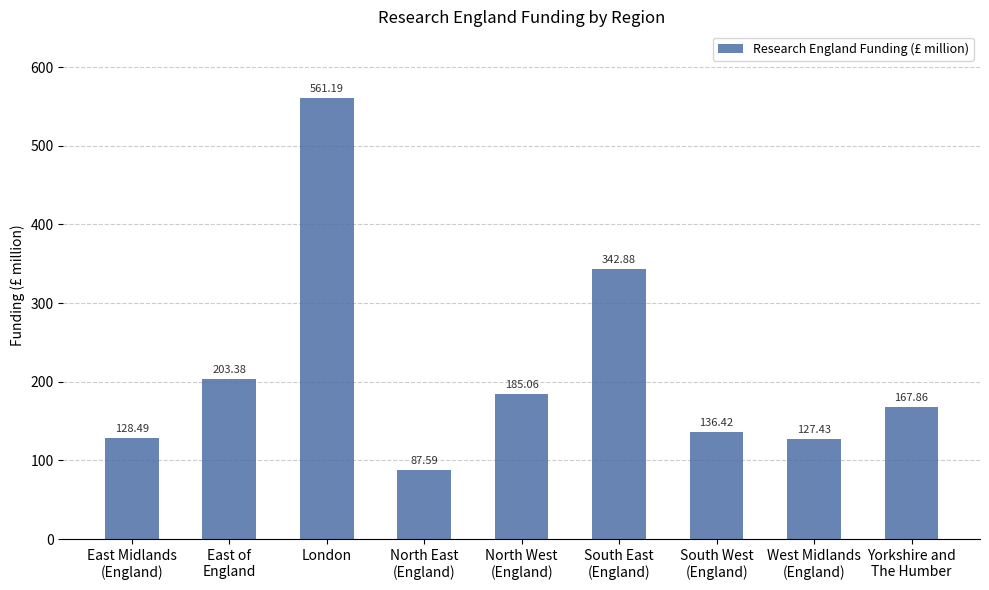

How many bars are there in total?

9